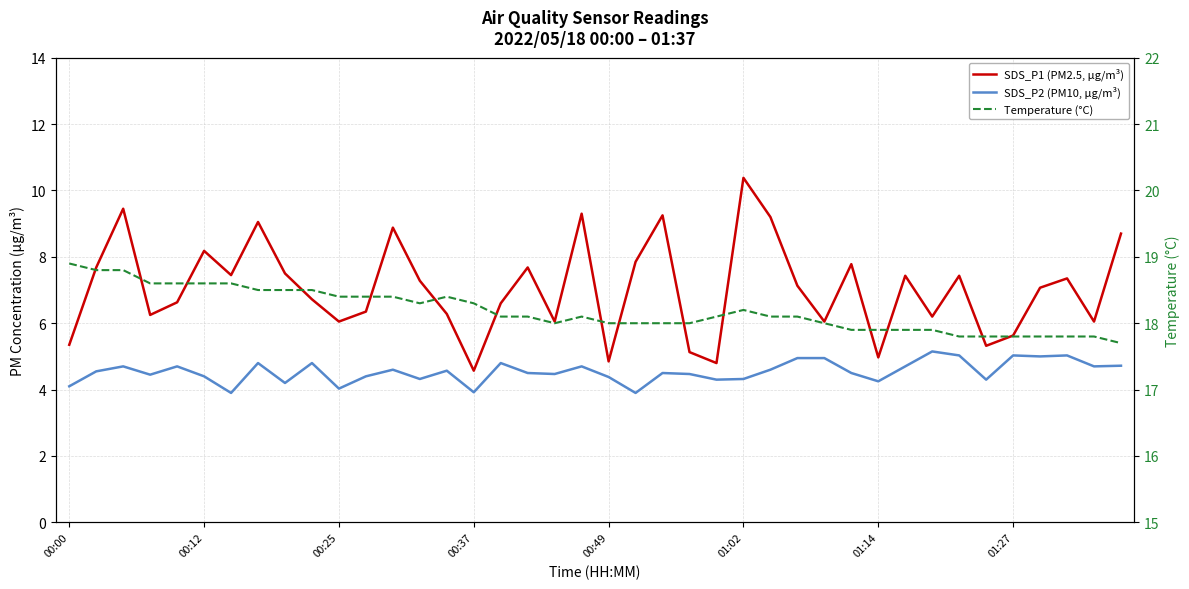

Which has a higher value, 24 or 36?

36